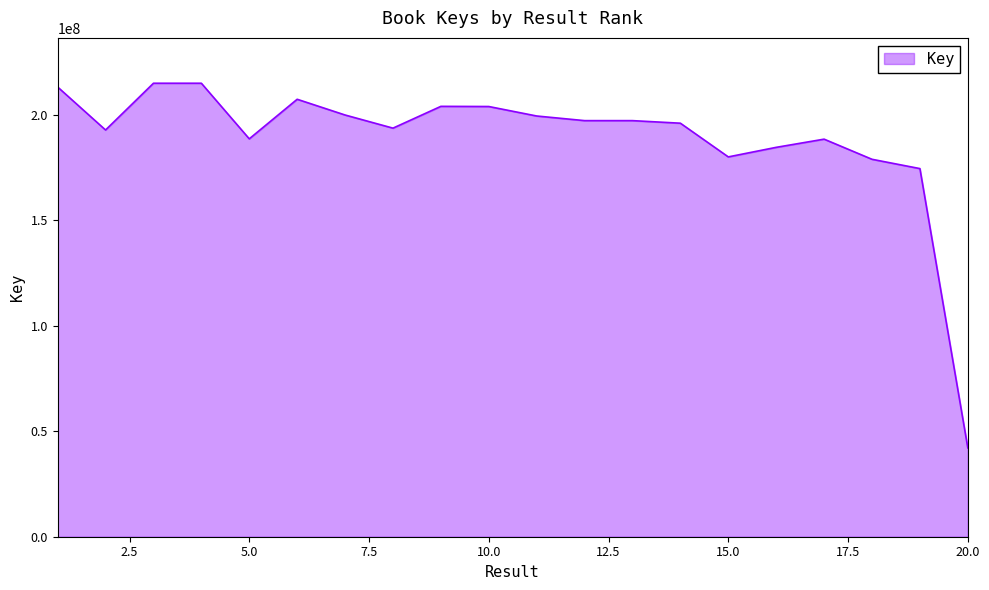

Does the chart have visible grid lines?

No